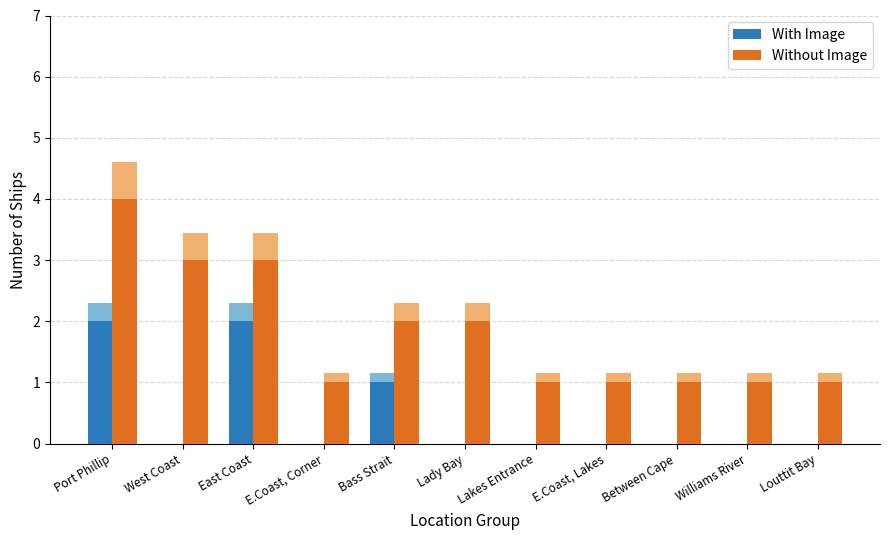

At which category does the chart reach its minimum across all series?

West Coast